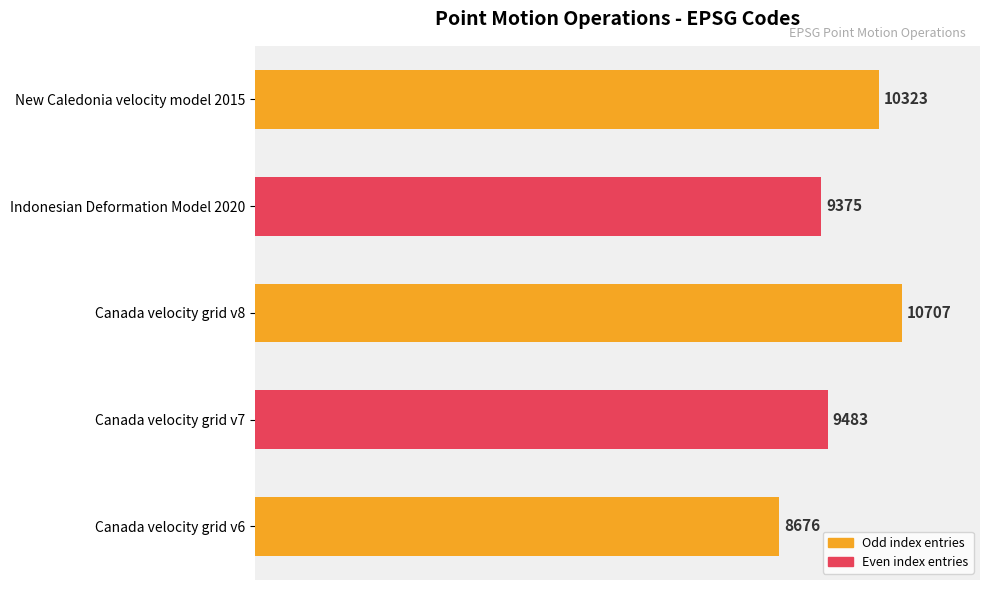

What is the average value?

9713